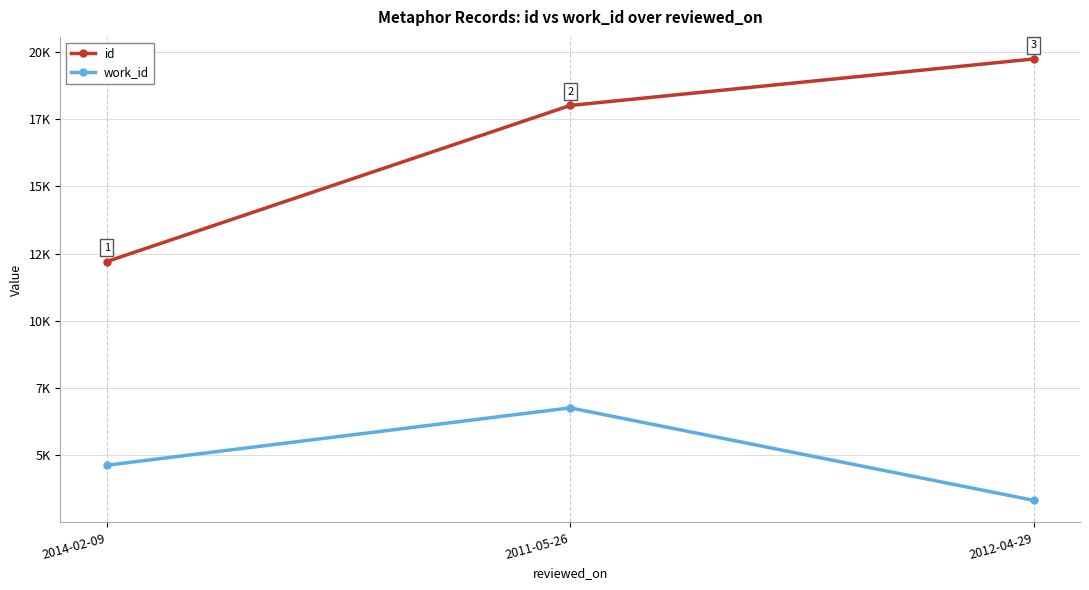

What value does the id series have at 2011-05-26, to the nearest 100?

18000